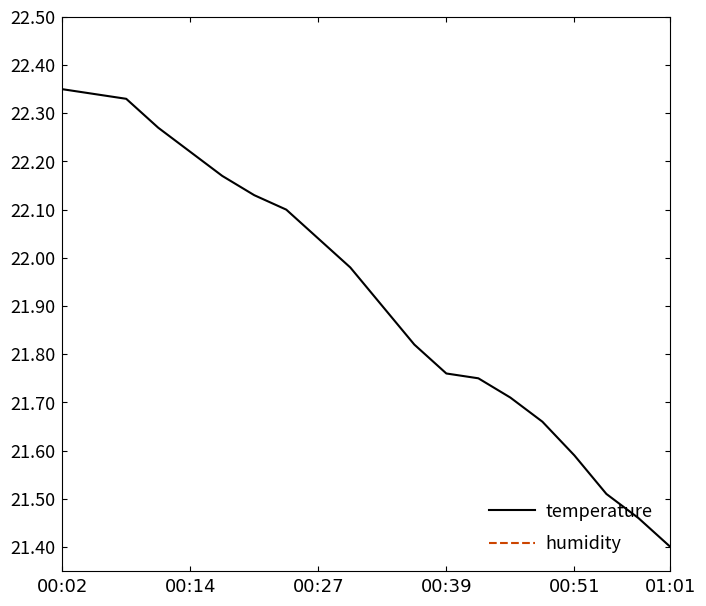

Which category has the lowest value in the temperature series?

01:01